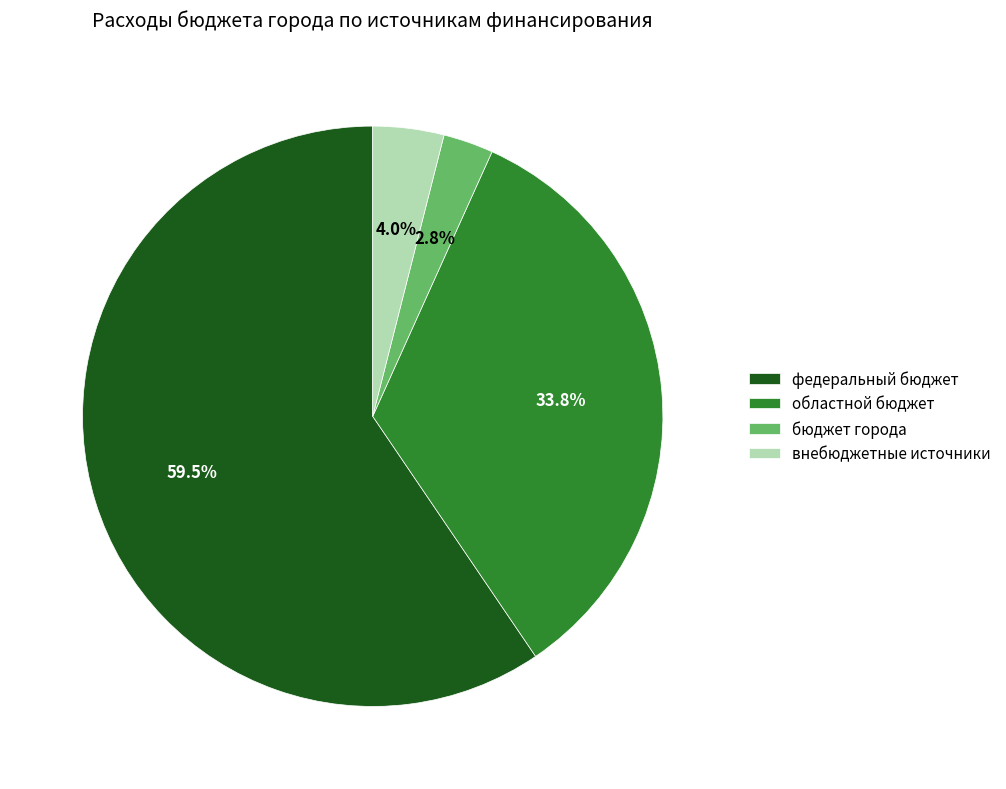

How many segments does this pie chart have?

4